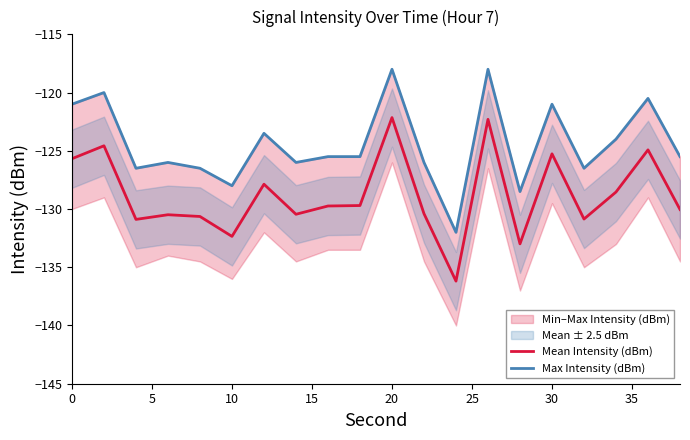

Is it true that Mean Intensity (dBm) equals -54.7 at 0?

False